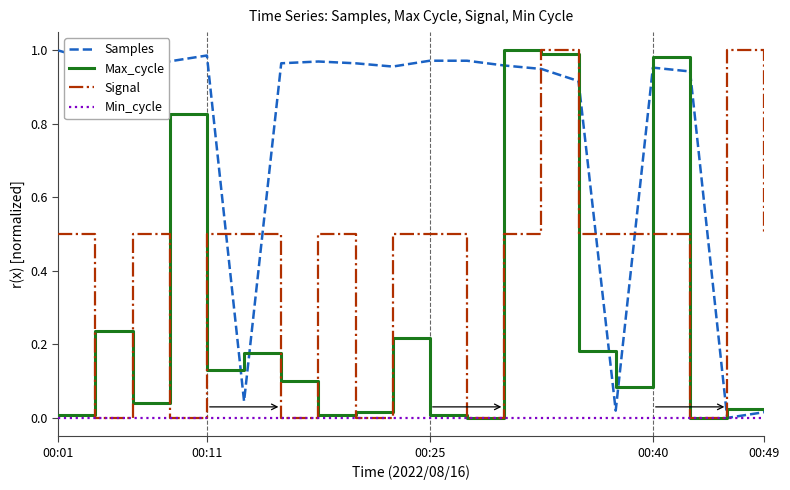

Which series ends up on top after the final intersection of Samples and Signal?

Signal